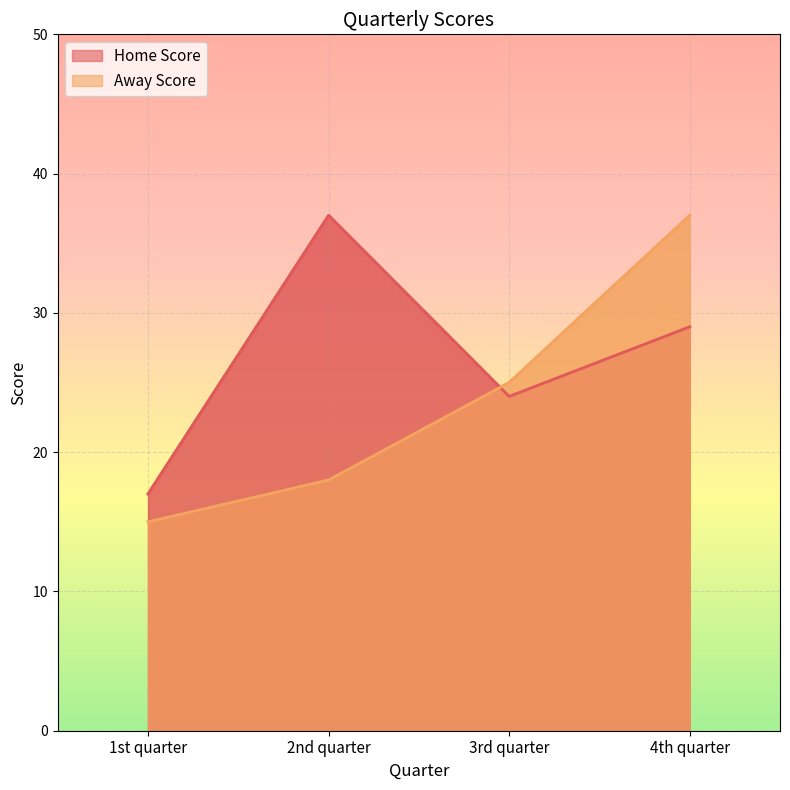

Which category has the highest value in the Home Score series?

2nd quarter